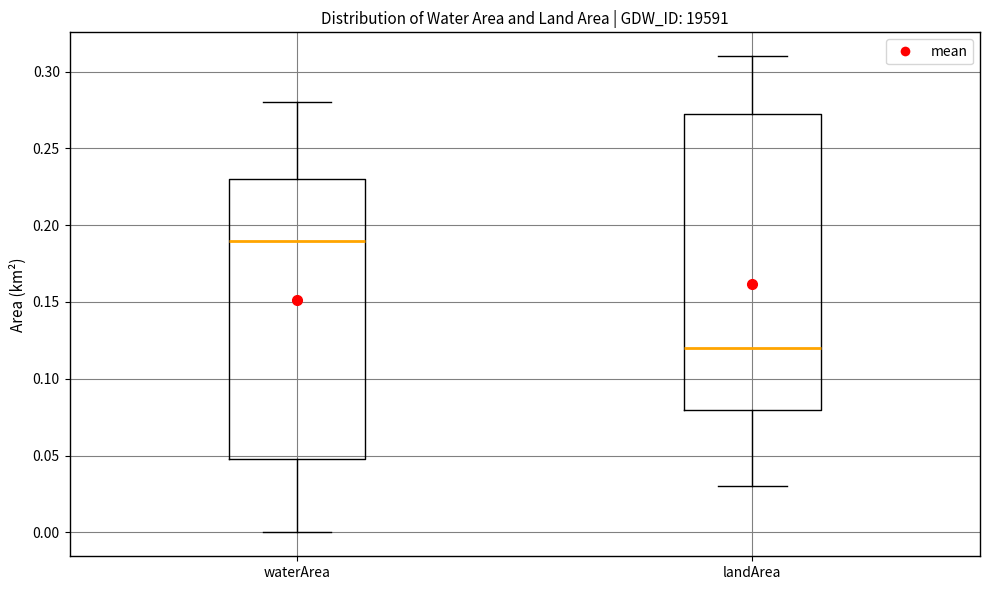

Which box's median line is the highest?

waterArea